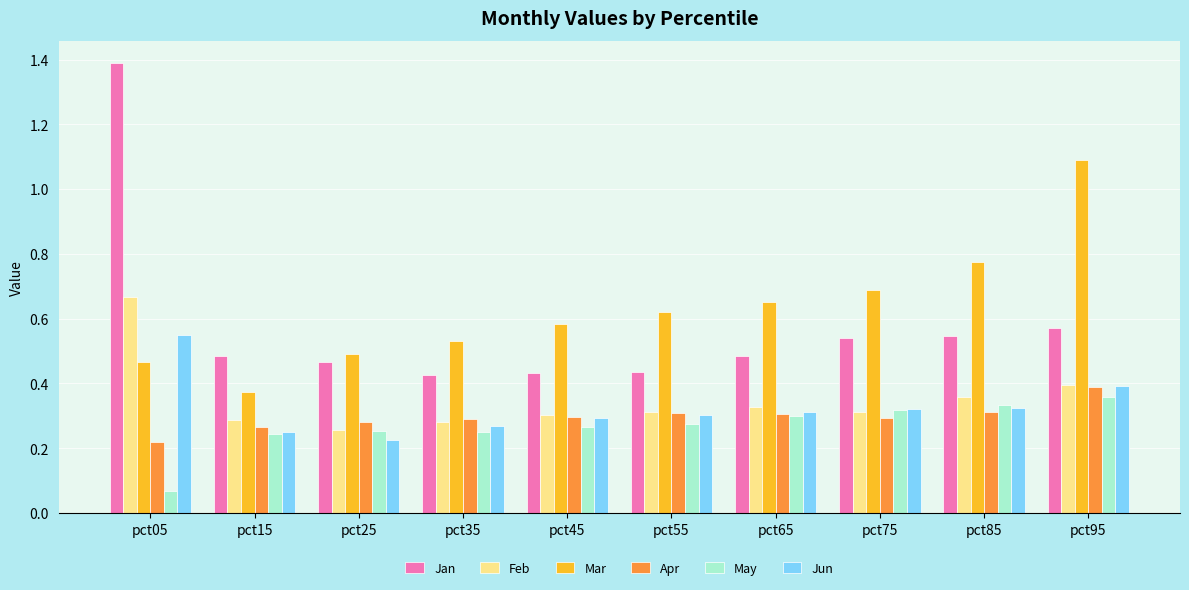

Which series has the largest range (max minus min)?

Jan